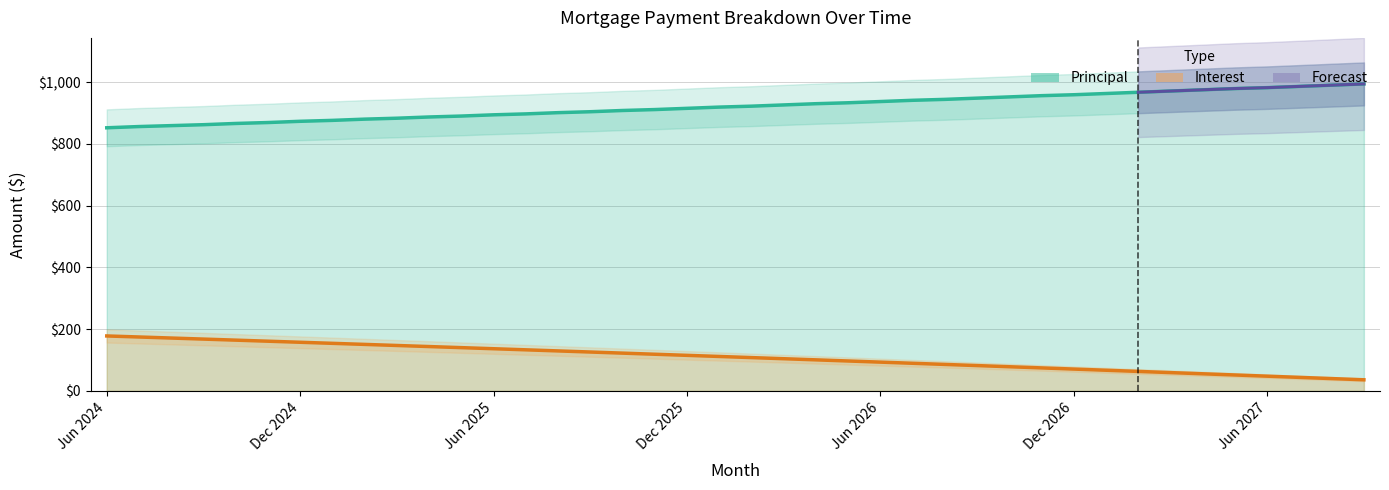

Rank the categories by Interest value from lowest to highest.

39, 38, 37, 36, 35, 34, 33, 32, 31, 30, 29, 28, 27, 26, 25, 24, 23, 22, 21, 20, 19, 18, 17, 16, 15, 14, 13, 12, 11, 10, 9, 8, 7, Jun 2027, Dec 2026, Jun 2026, Dec 2025, Jun 2025, Dec 2024, Jun 2024